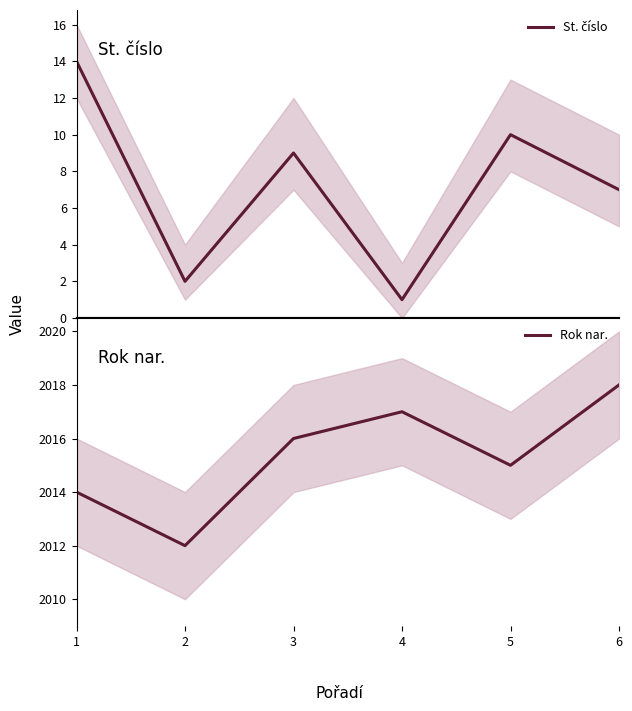

What is the value of the St. číslo point at the 3rd from the left?

9